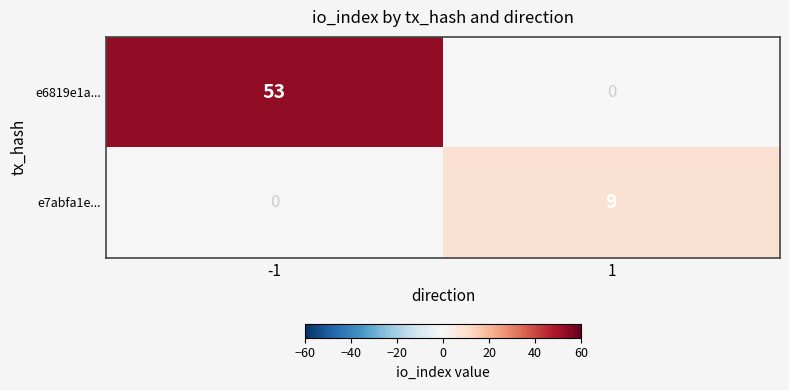

Between -1 and 1, which series saw the biggest shift?

e6819e1a...